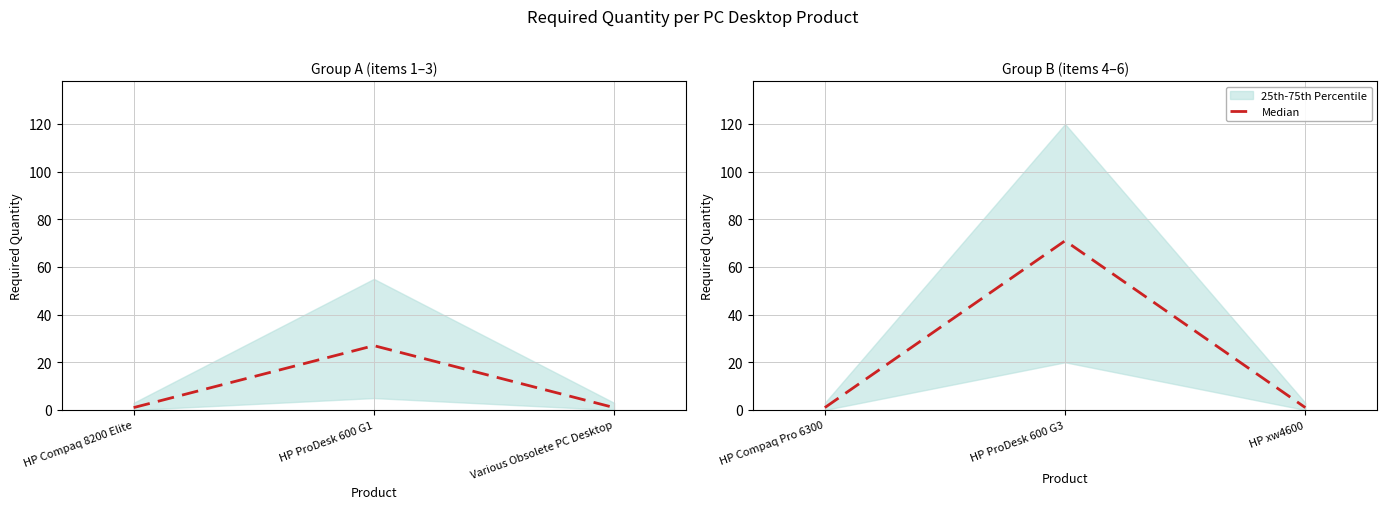

The value at HP ProDesk 600 G3 is 20. True or false?

False